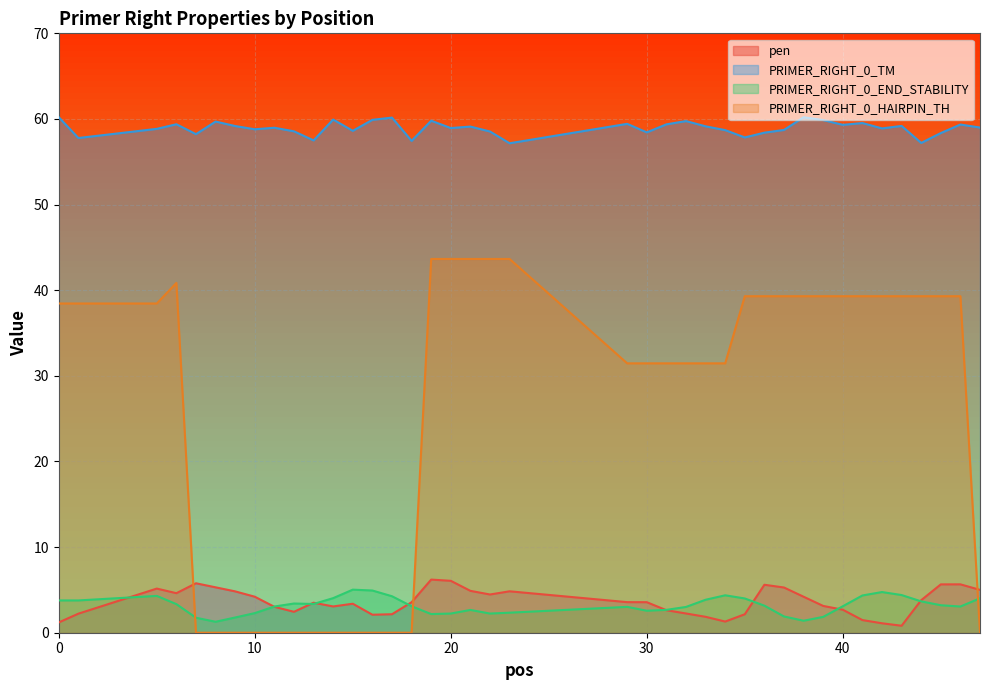

At how many categories does at least one series exceed 9?

40